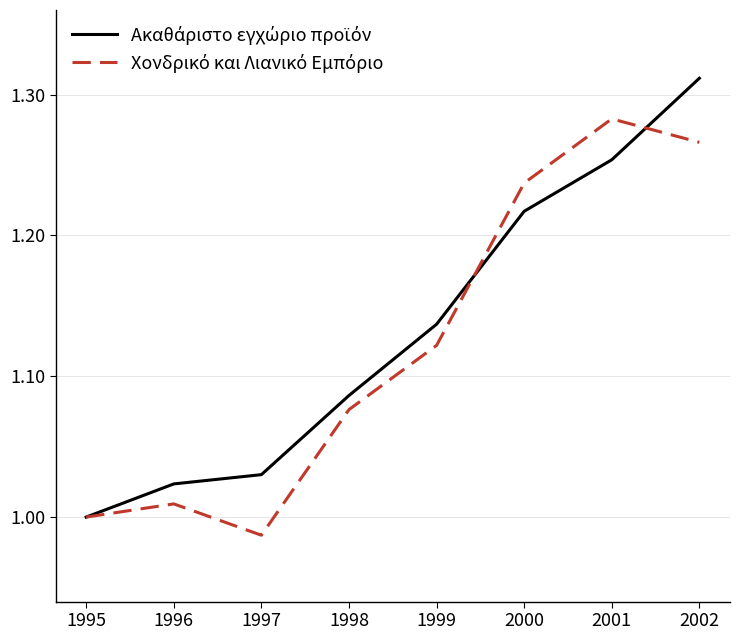

At which category is the sum across all series the highest?

2002